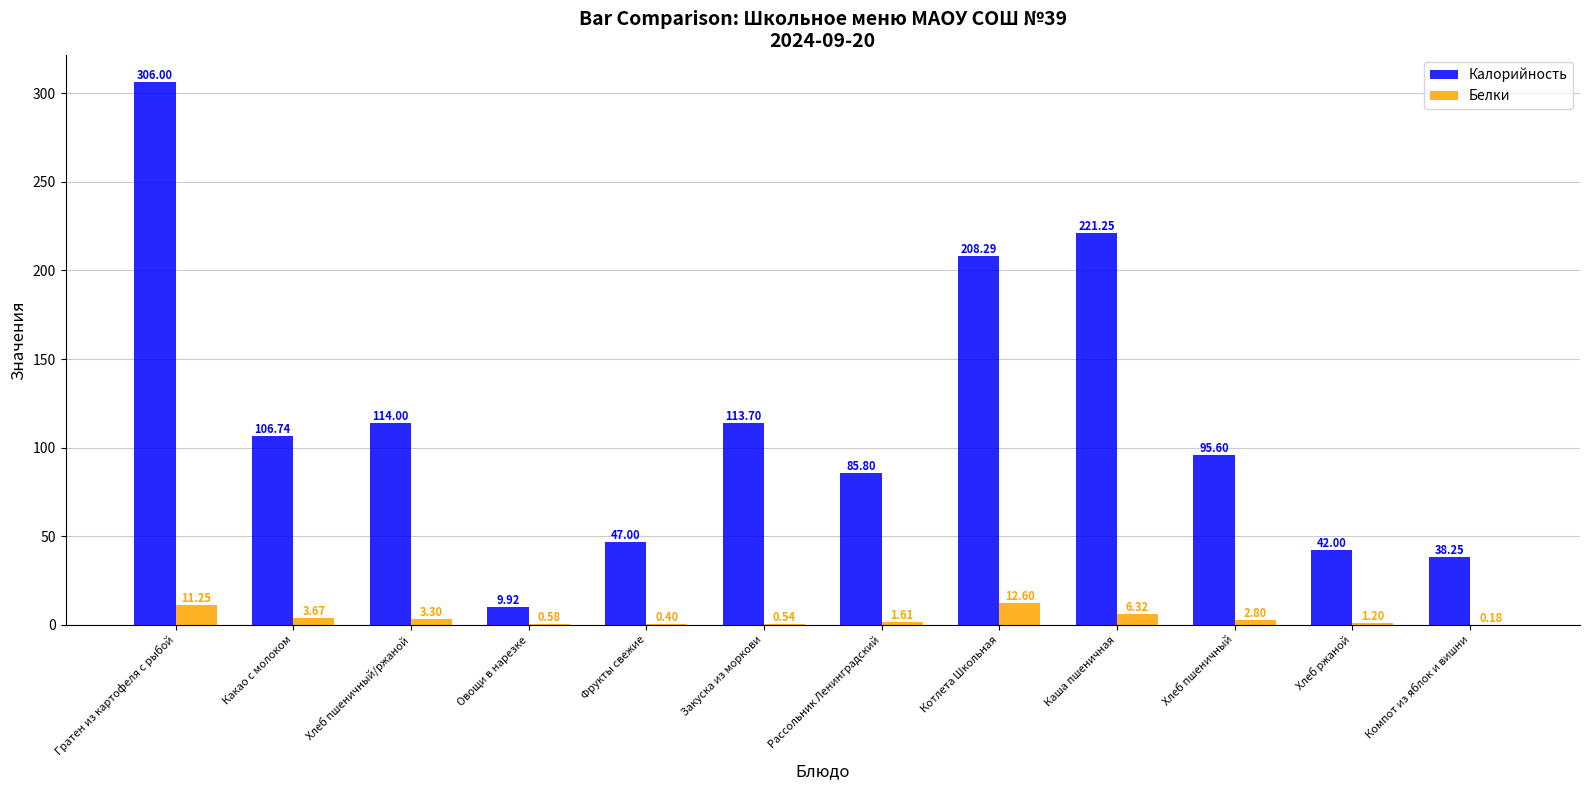

What are all the series names shown in the legend?

Калорийность, Белки